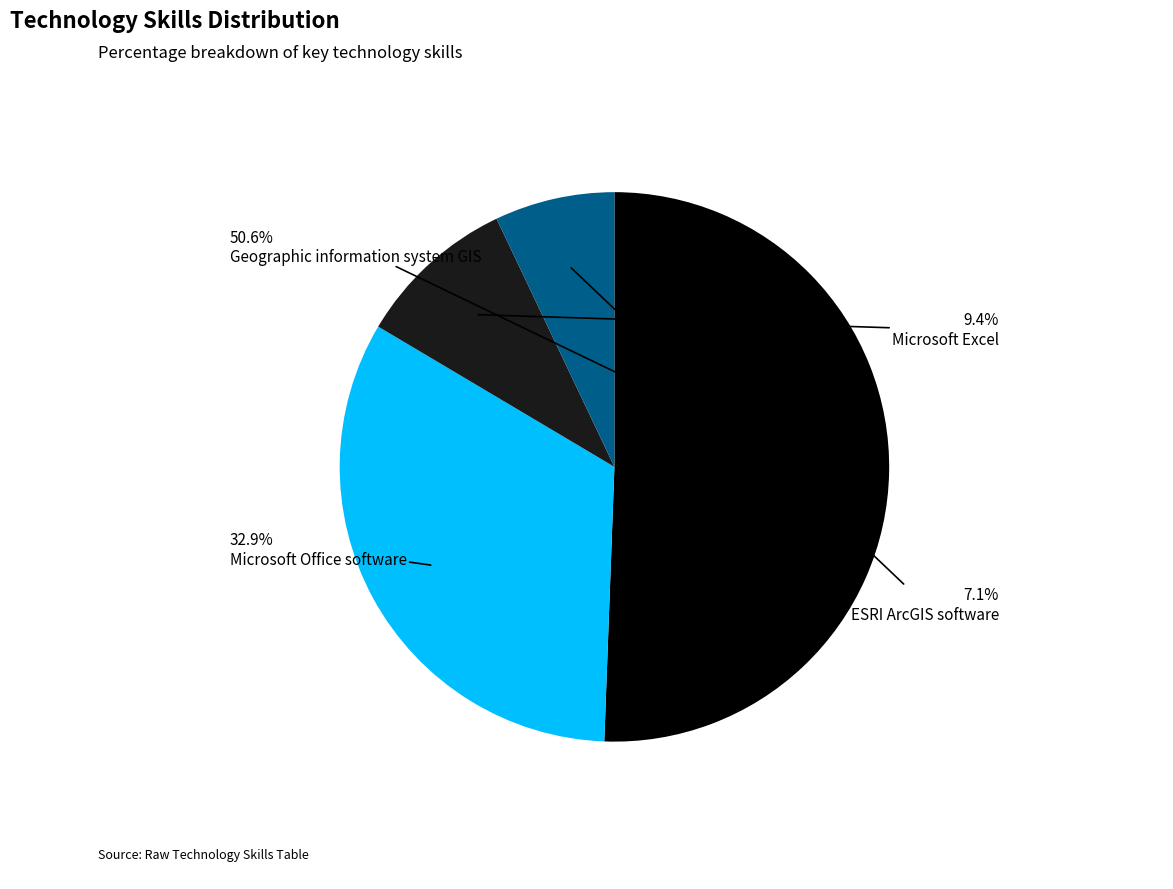

The ESRI ArcGIS software slice represents 1% of the pie. True or false?

False